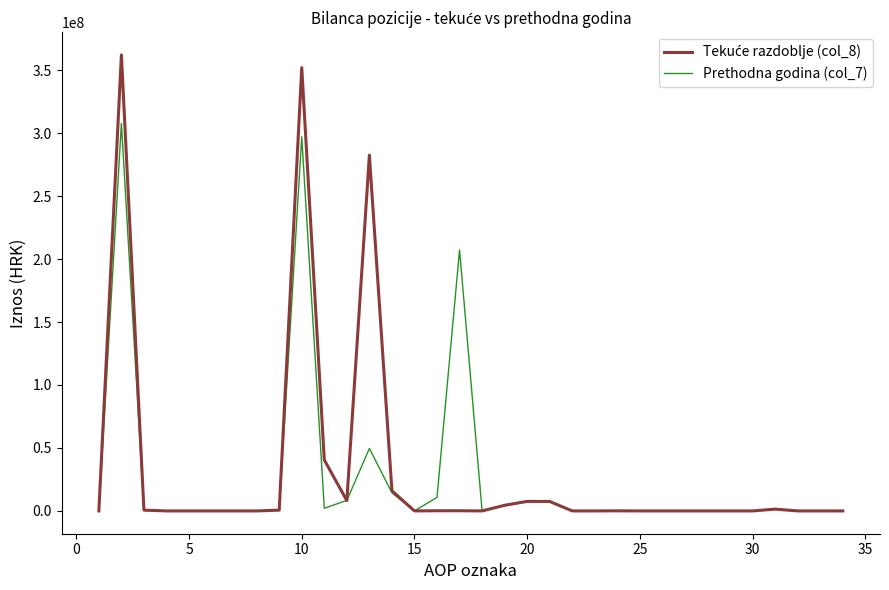

List the series in order of their peak value, highest first.

Tekuće razdoblje (col_8), Prethodna godina (col_7)